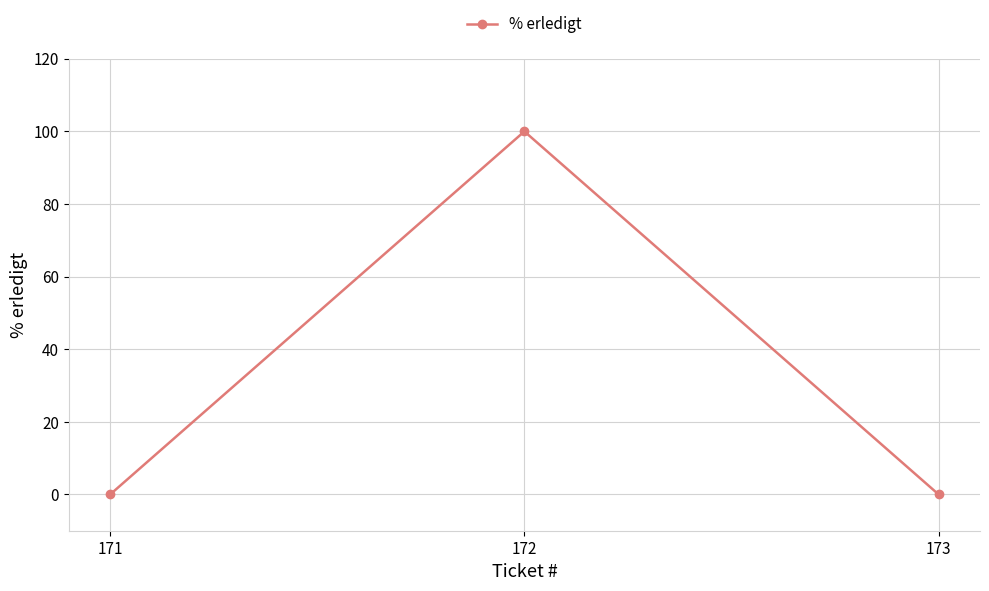

Is this an area chart (filled region under the line)?

No